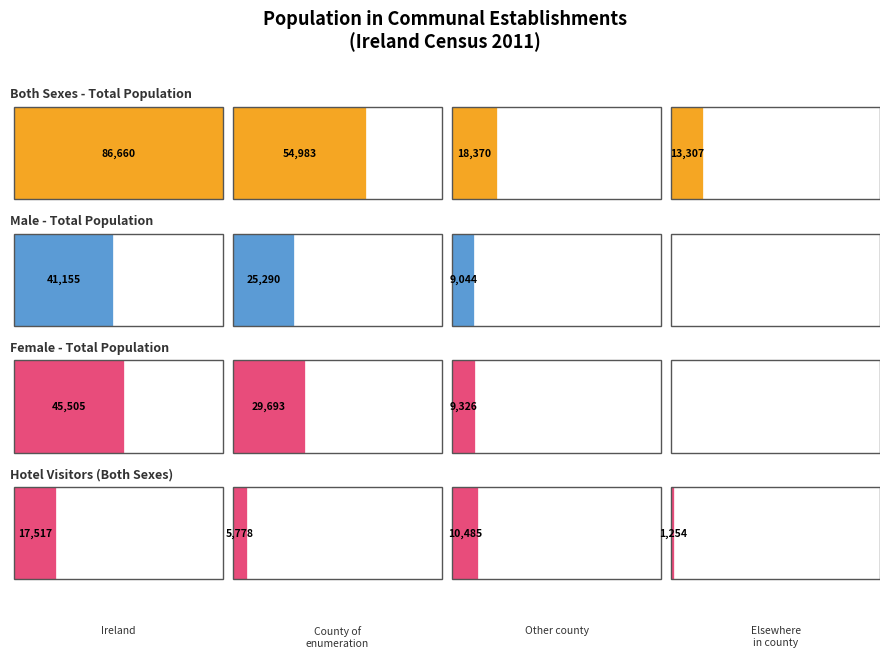

Which series has the widest spread of values?

Both Sexes - Total Population